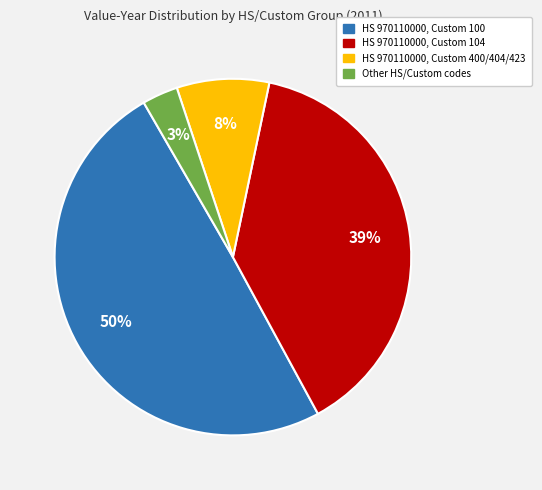

How many segments does this pie chart have?

4